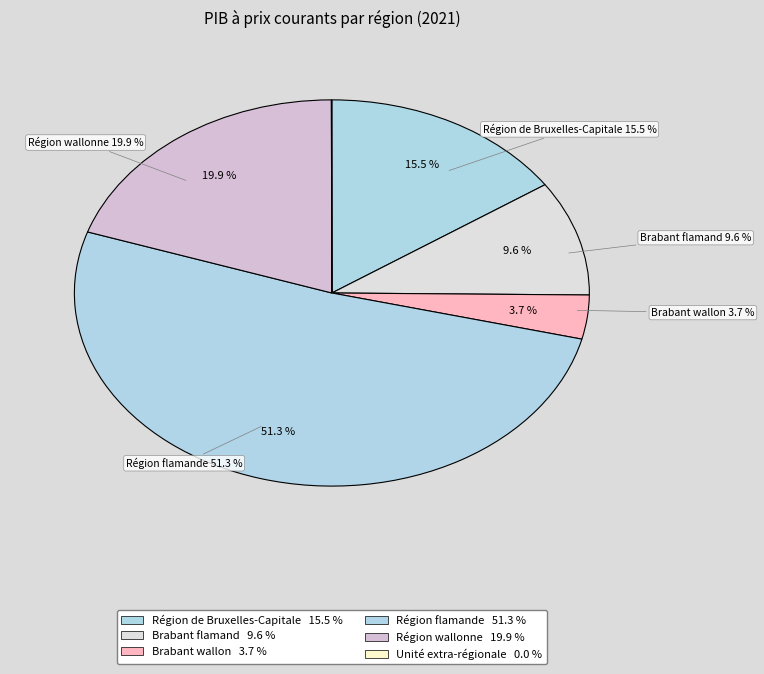

What percentage do Région de Bruxelles-Capitale and Région wallonne together represent?

35.4%